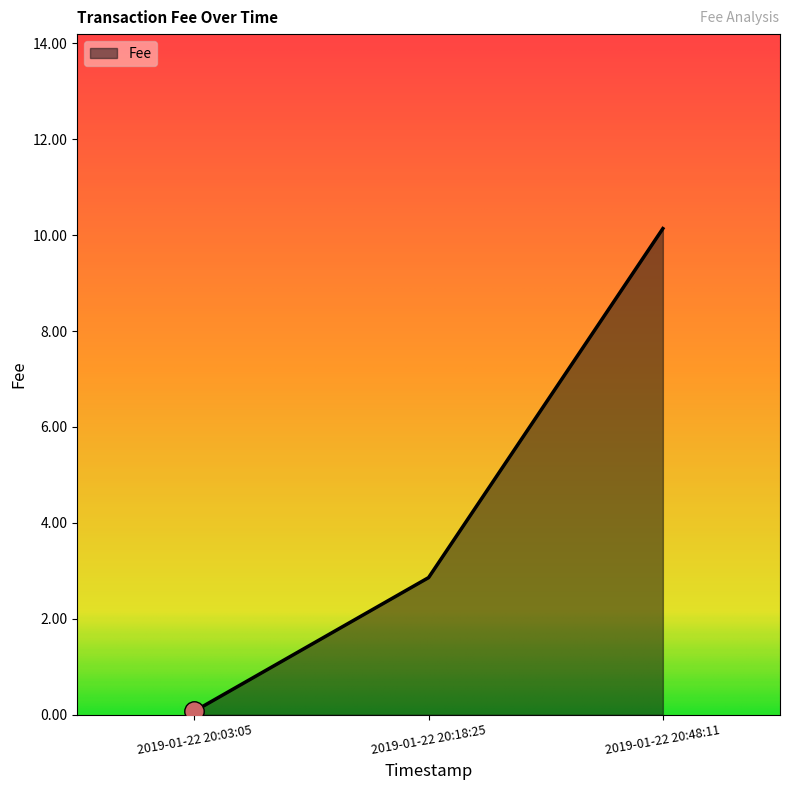

Reading right to left, transcribe all the data shown in this chart.

10.1	2.9	0.1